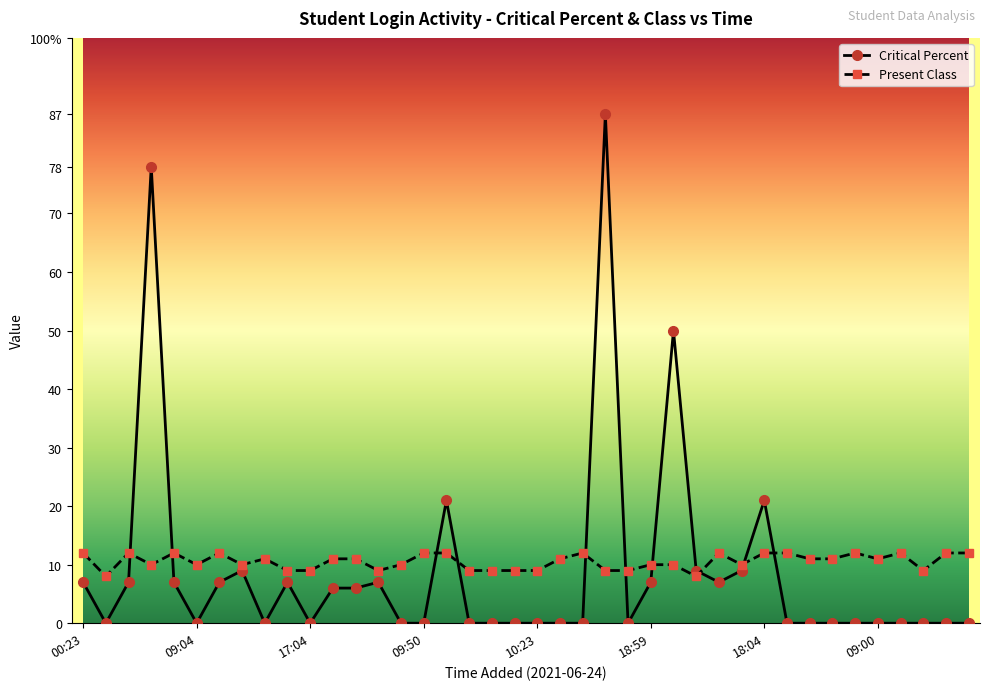

True or false: Critical Percent has more than 1 points higher than both neighbors.

True